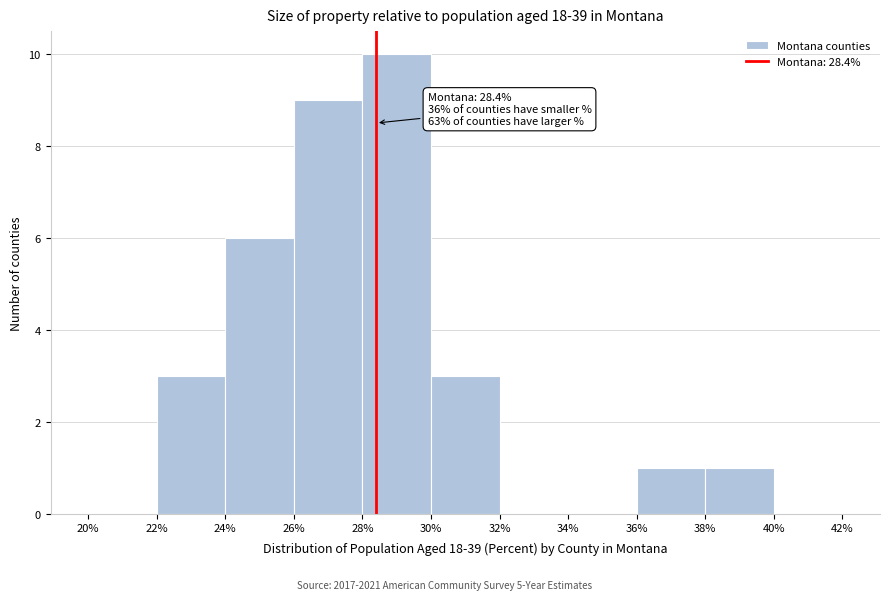

Which range on the x-axis has the tallest bar?

28% to 30%